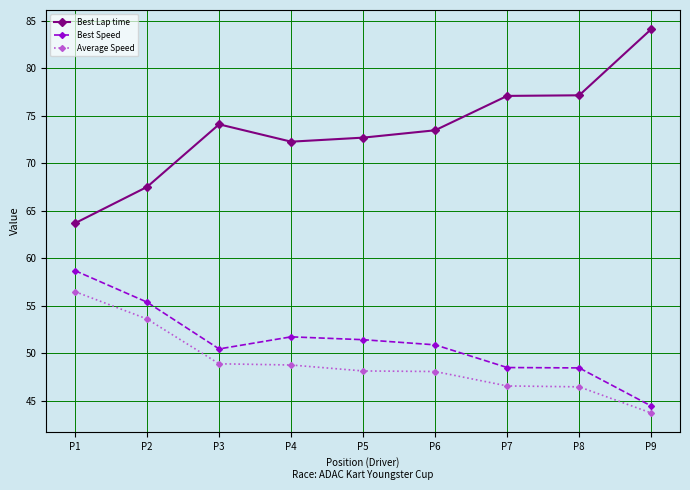

What is the value of the Best Speed point at the 1st from the left?

58.7